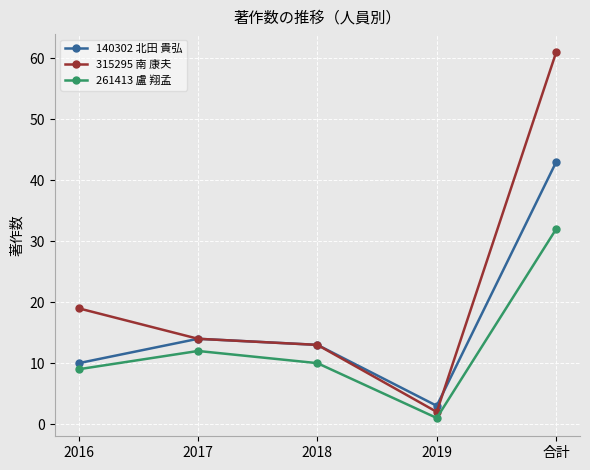

What are all the series names shown in the legend?

140302 北田 貴弘, 315295 南 康夫, 261413 盧 翔孟